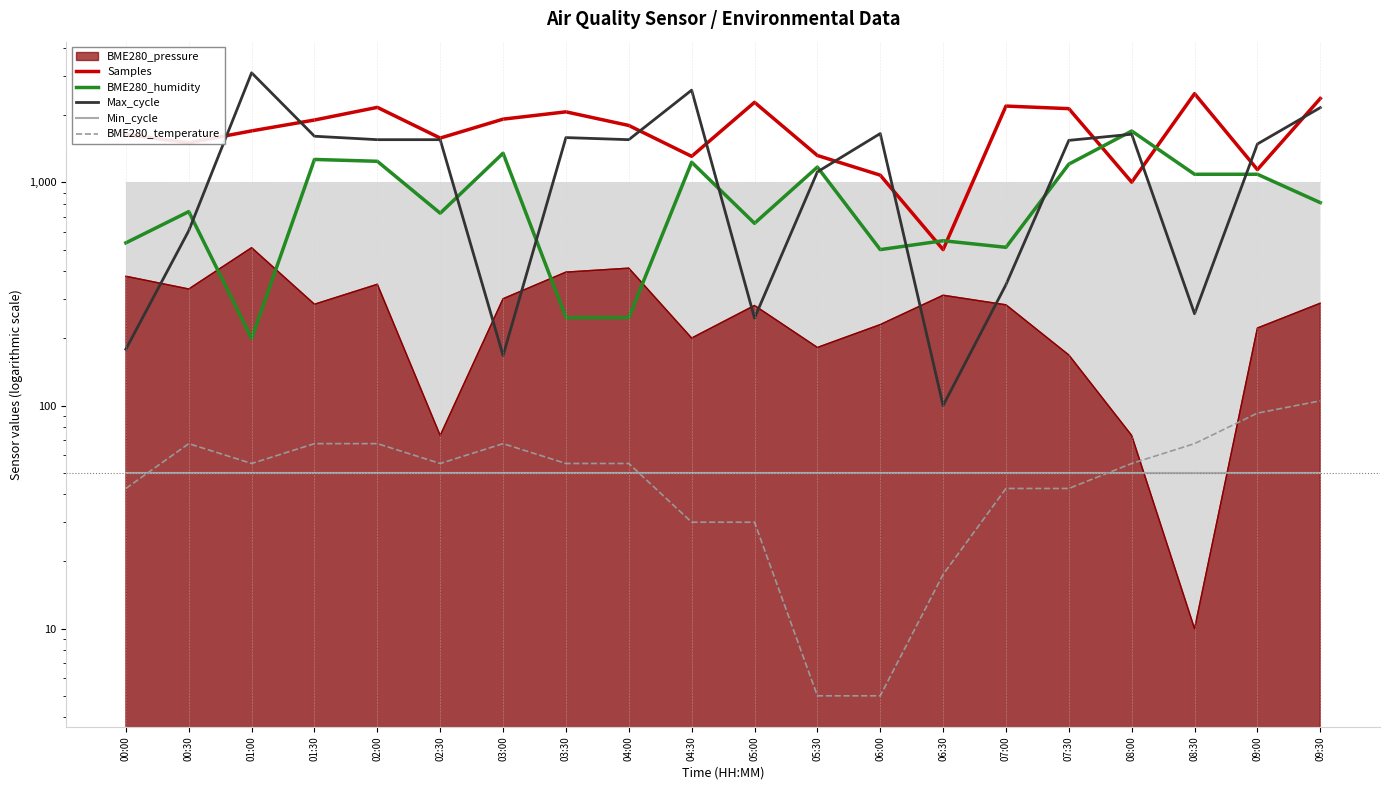

What is the sum of all BME280_humidity values?

17080.0